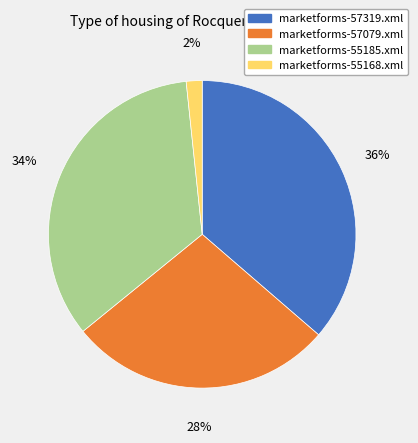

Is it true that marketforms-57319.xml is 26% of the pie?

False